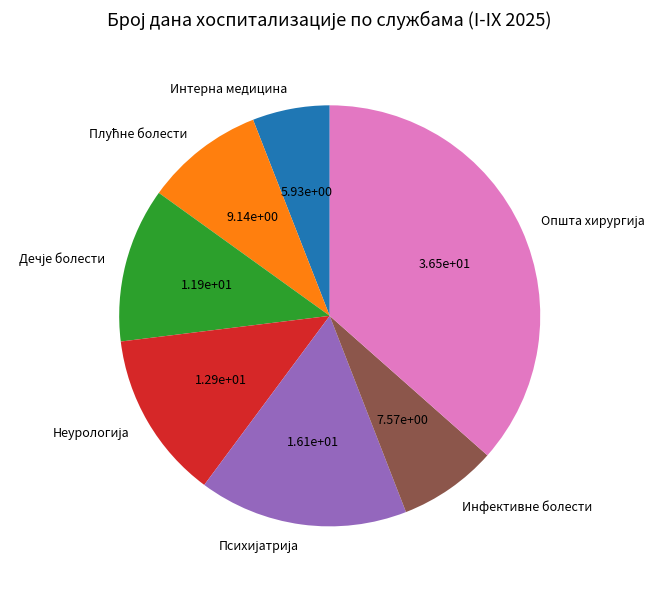

Which slice is the smallest?

Интерна медицина